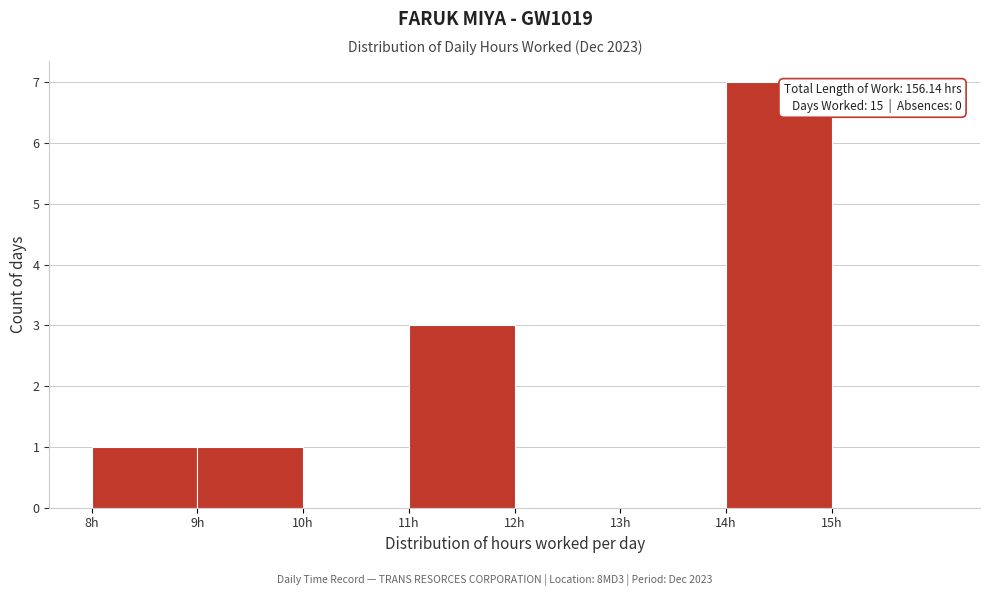

Over which range of the x-axis is the bar tallest?

14 to 15